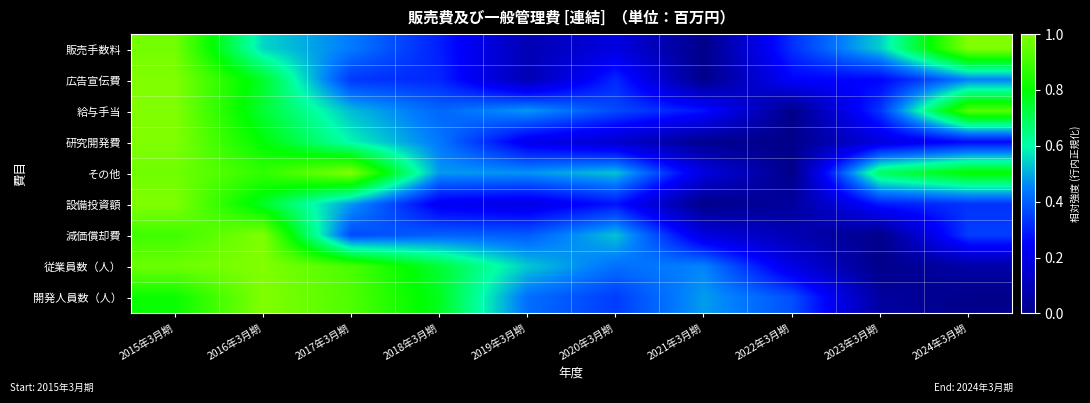

Rank the series by their maximum value, from highest to lowest.

研究開発費, 販売手数料, 設備投資額, 広告宣伝費, 減価償却費, その他, 給与手当, 従業員数（人）, 開発人員数（人）